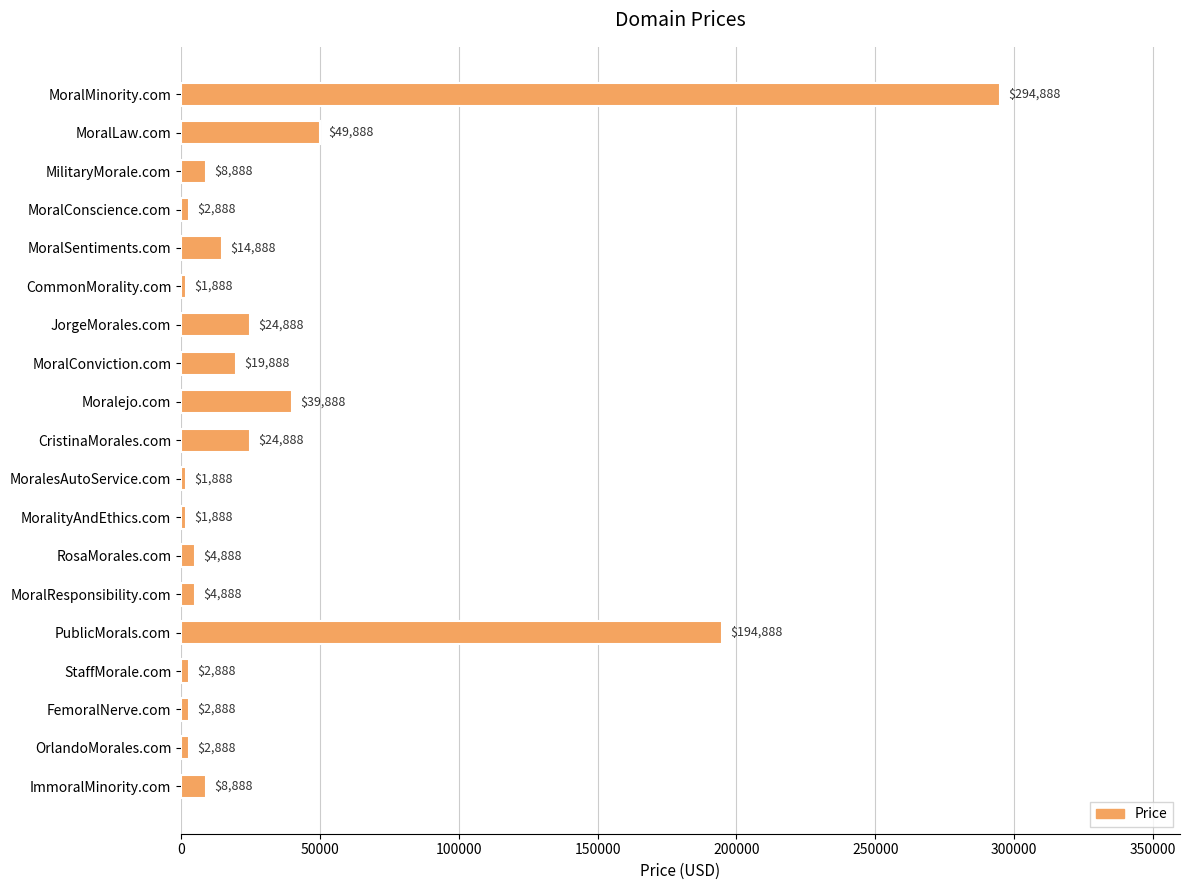

The value at CristinaMorales.com is 24888. True or false?

True